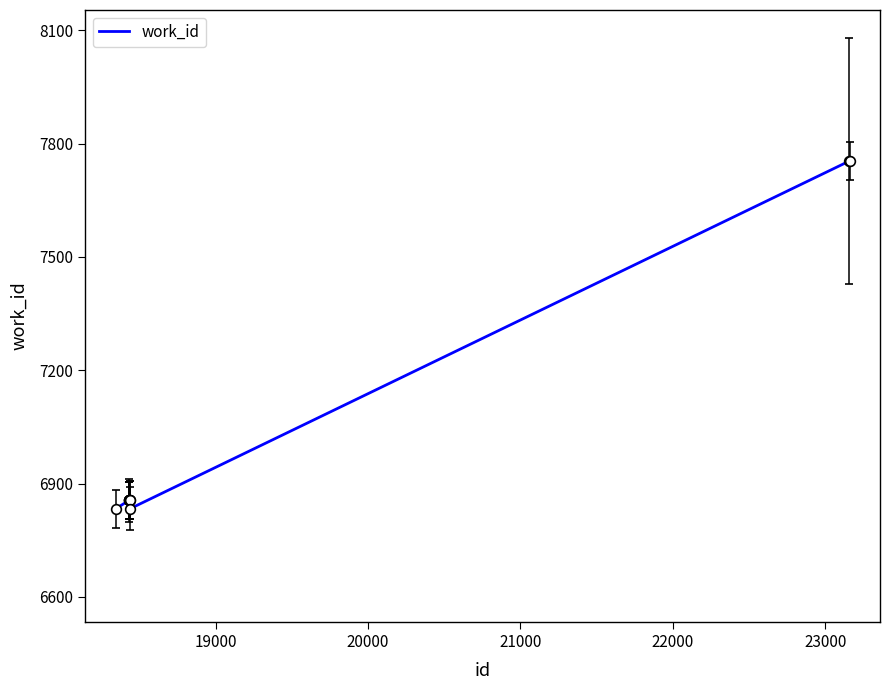

What is the greatest value displayed?

7754